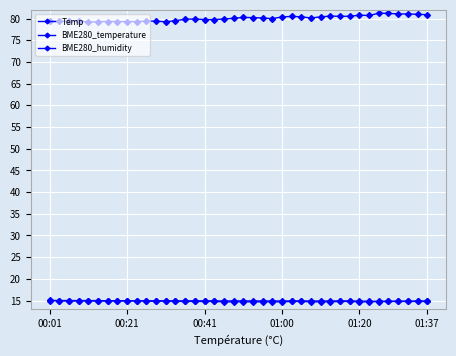

Which series has the largest range (max minus min)?

BME280_humidity